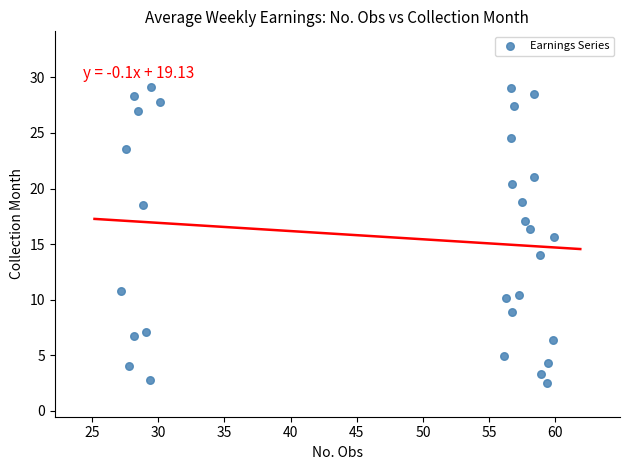

What is the range of X values (max minus min)?

32.7